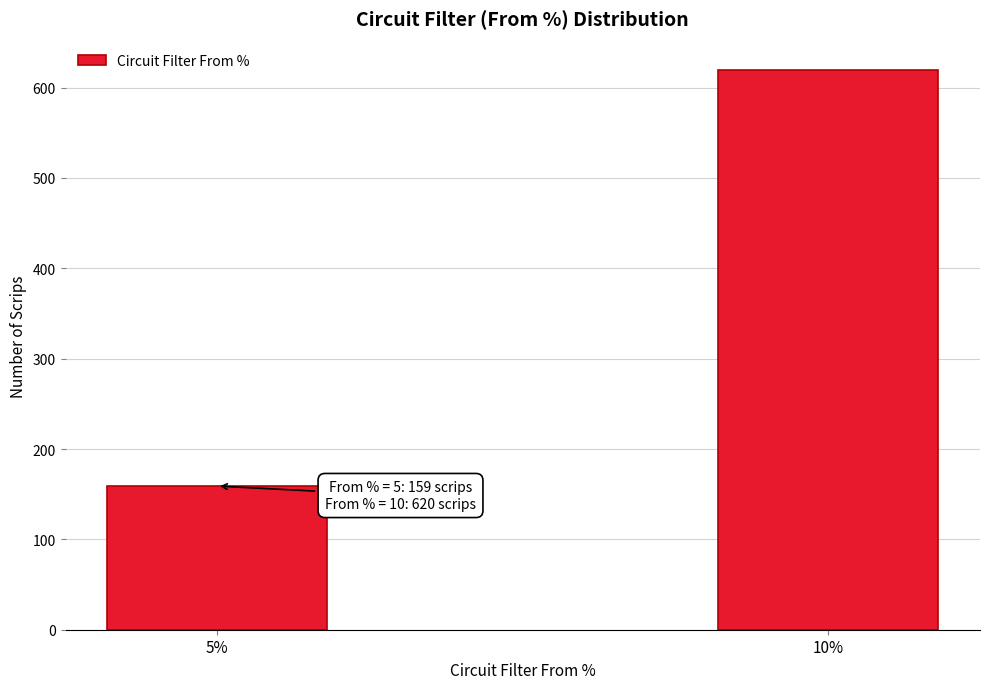

Reading left to right, list all the values displayed in this chart.

159	620